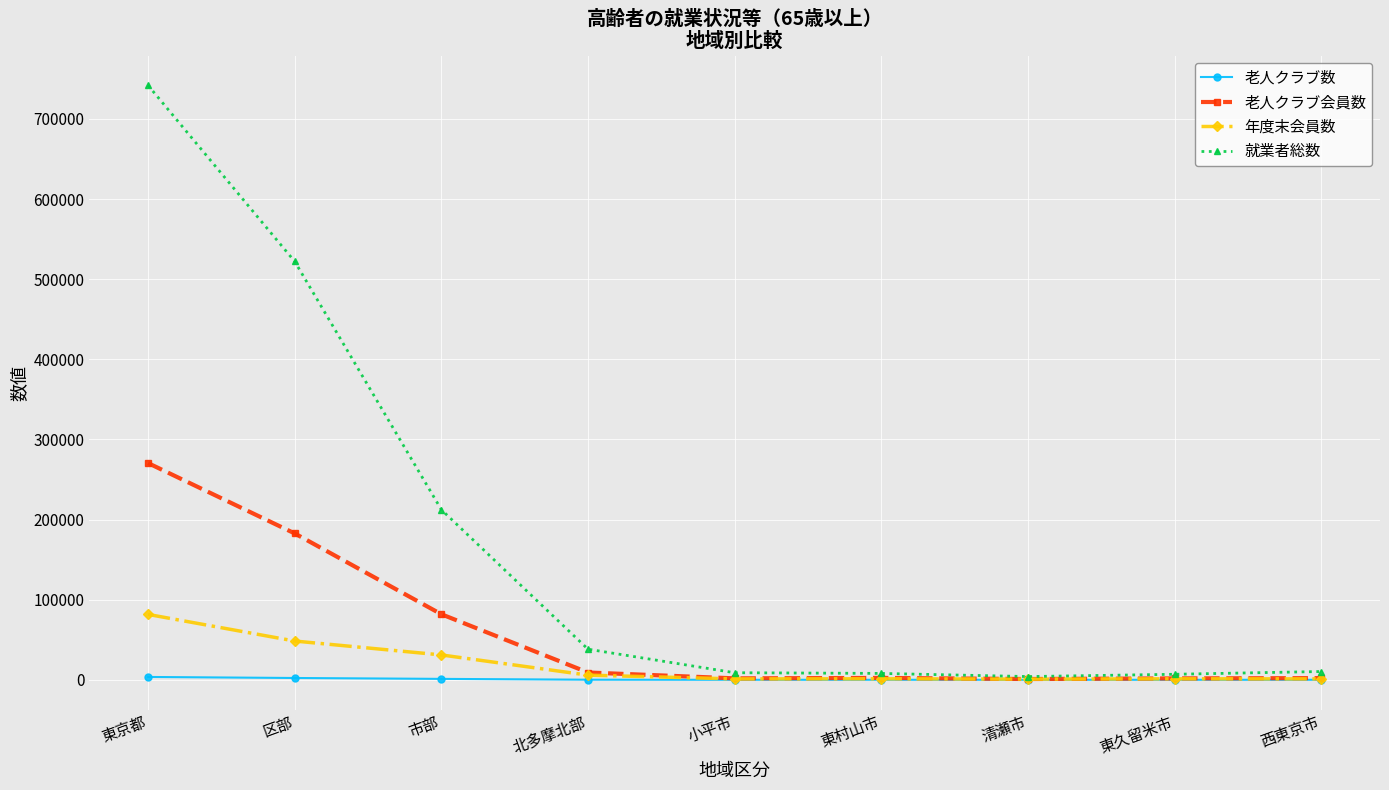

What is the difference between the 老人クラブ数 values at 西東京市 and 東京都?

3544